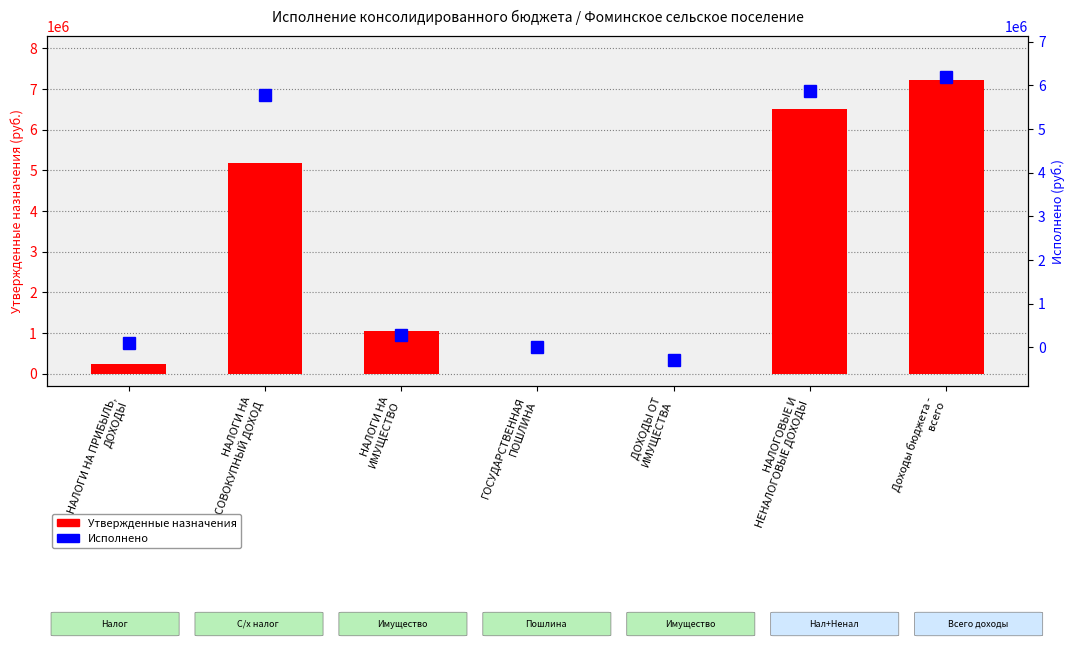

How many data points in Утвержденные назначения are above 1050000?

3